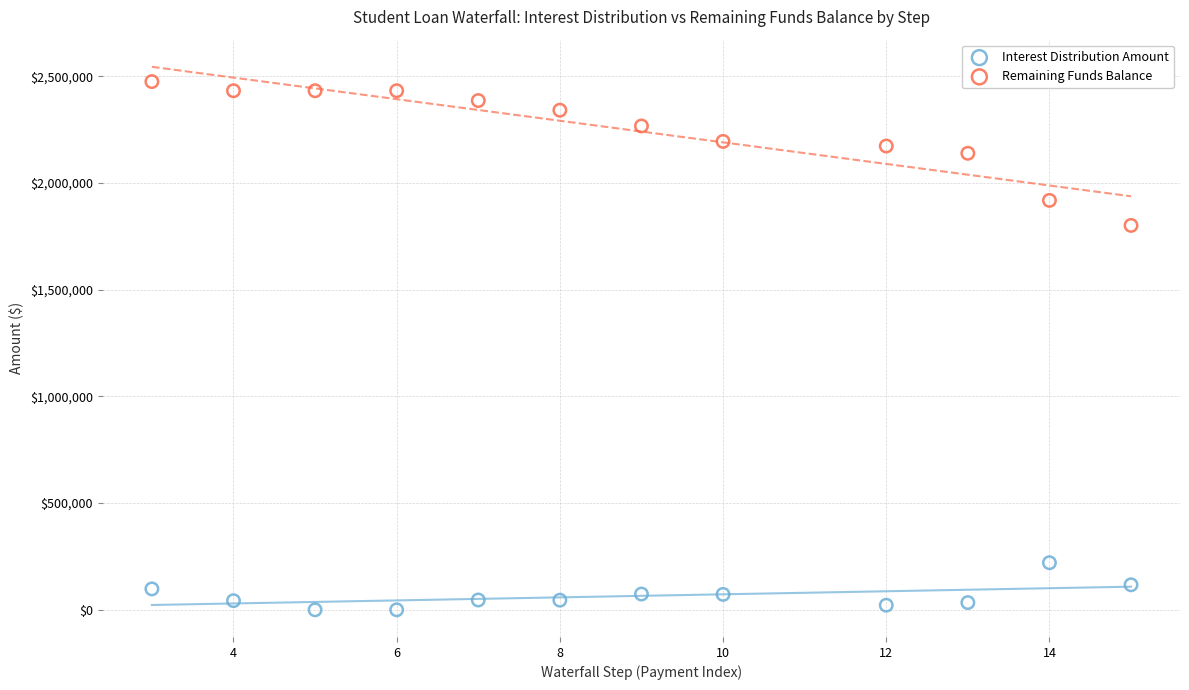

Across all data points, what is the range of Y values (max minus min)?

2475766.9